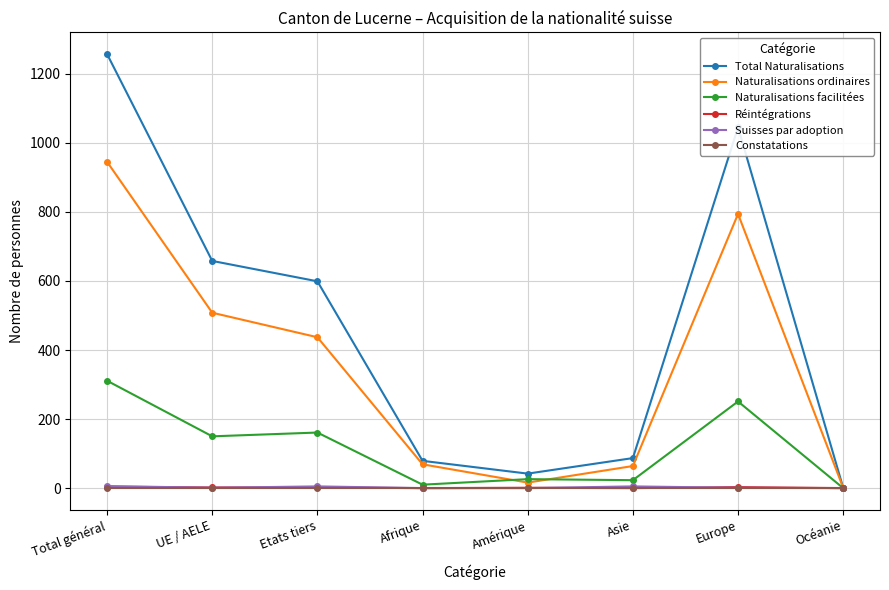

Is it true that Constatations equals 0 at Europe?

True